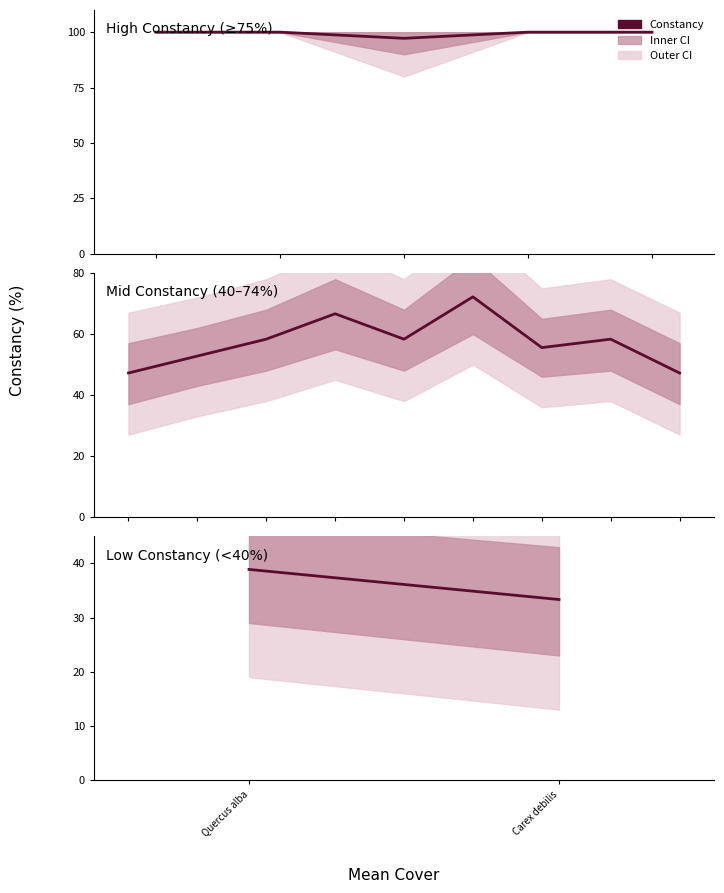

Approximately how many times larger is the value at Quercus alba compared to Carex debilis?

1.2